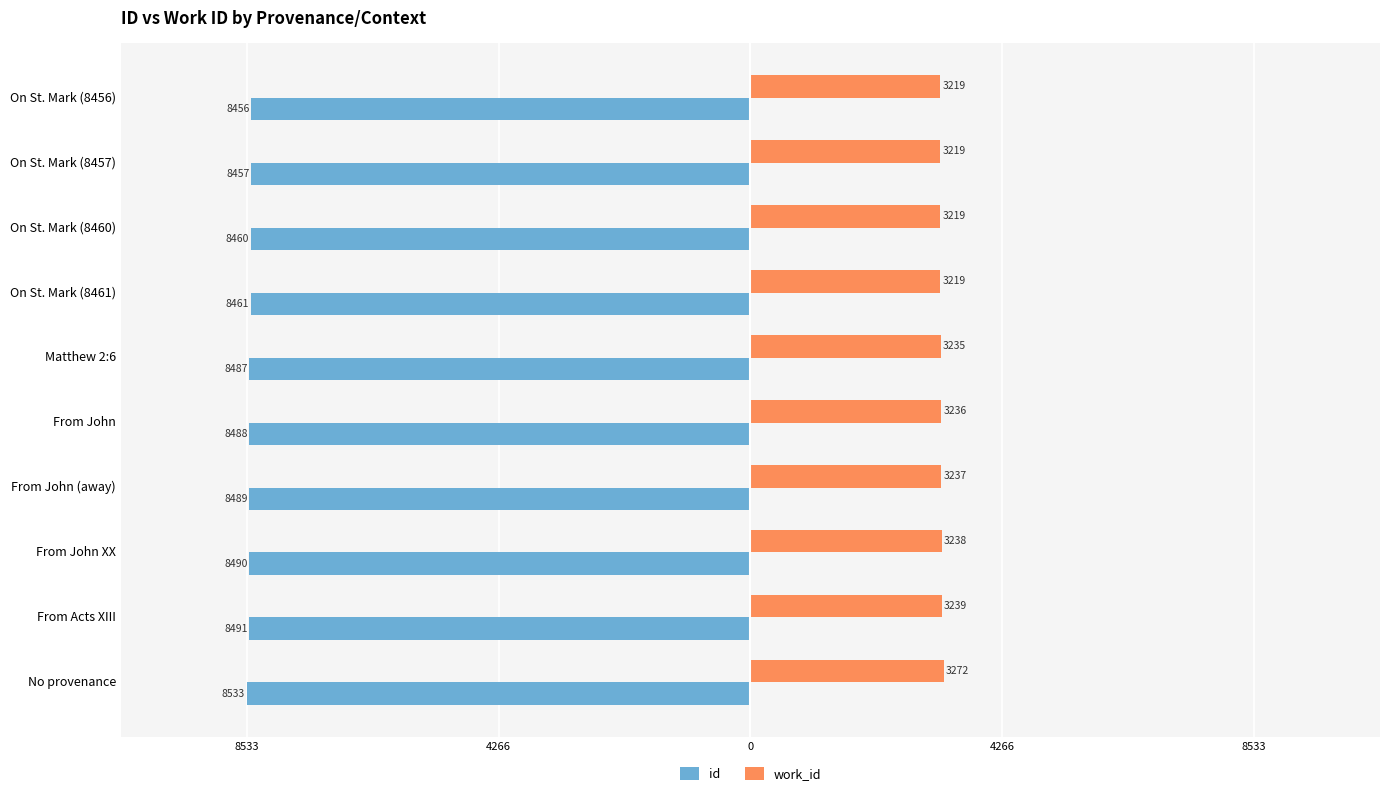

What are all the series names shown in the legend?

id, work_id